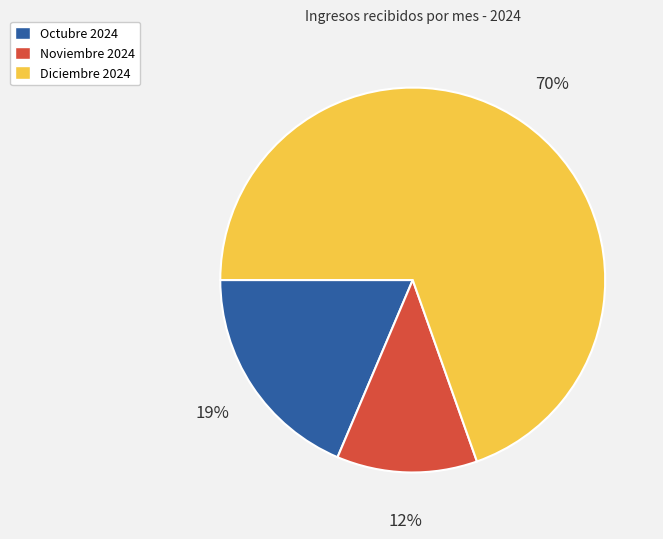

How many slices are in this pie chart?

3